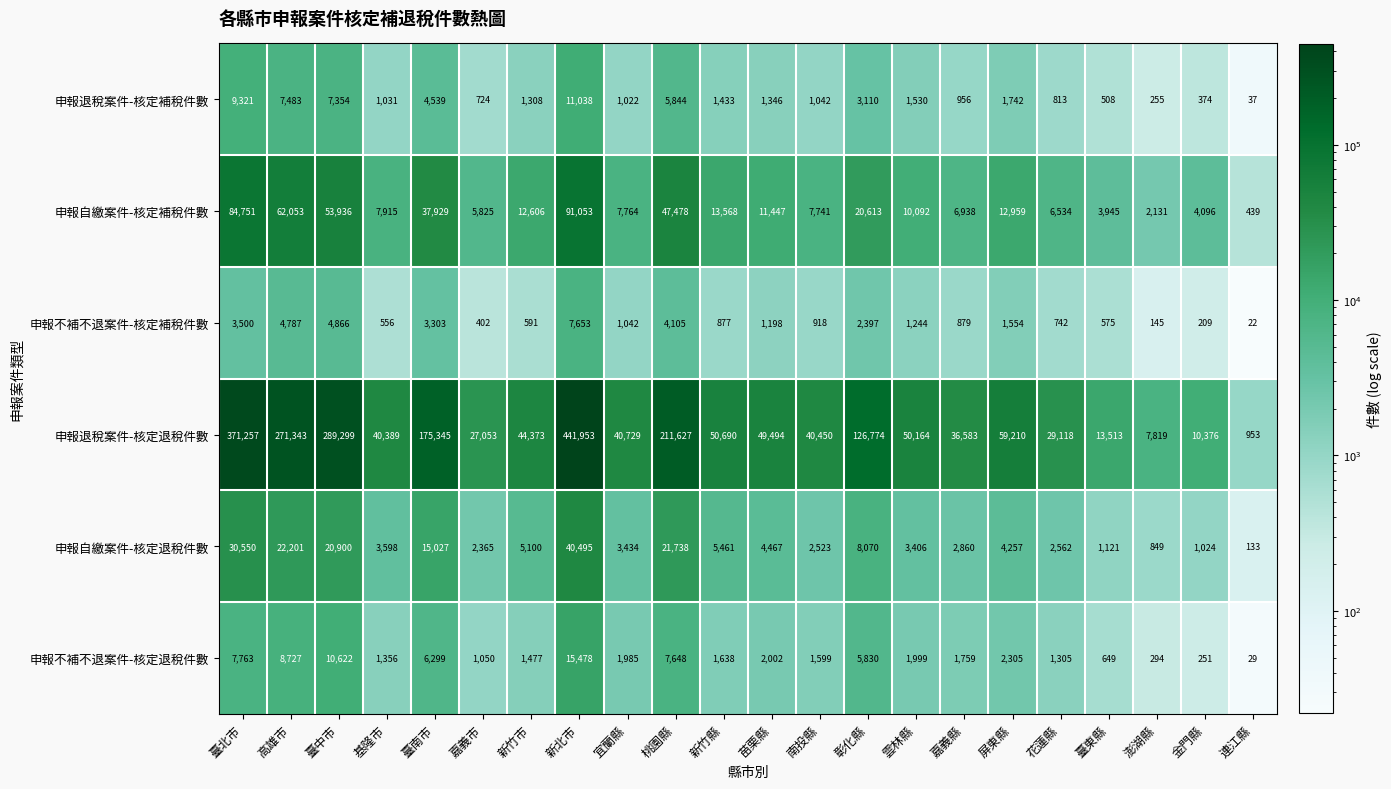

Which series changed the most between 高雄市 and 新竹縣?

申報退稅案件-核定退稅件數